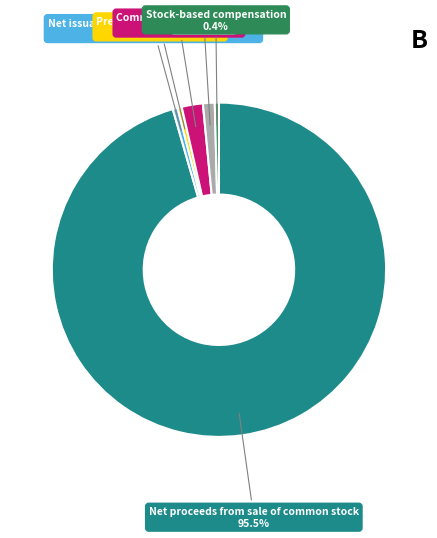

Is there a majority slice in this chart?

Yes